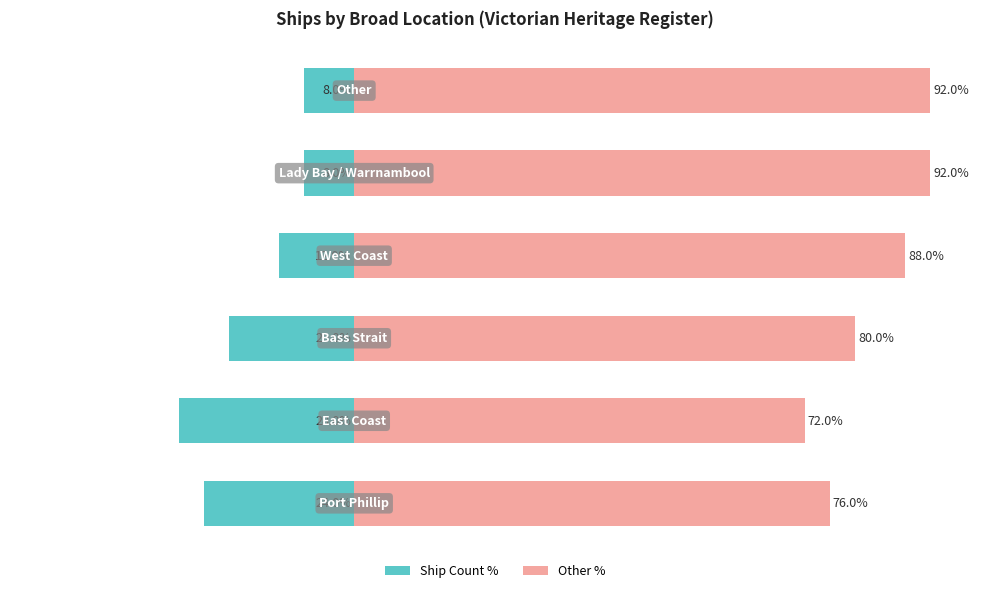

List the series in order of their peak value, lowest first.

Ship Count (left), Remaining (right)